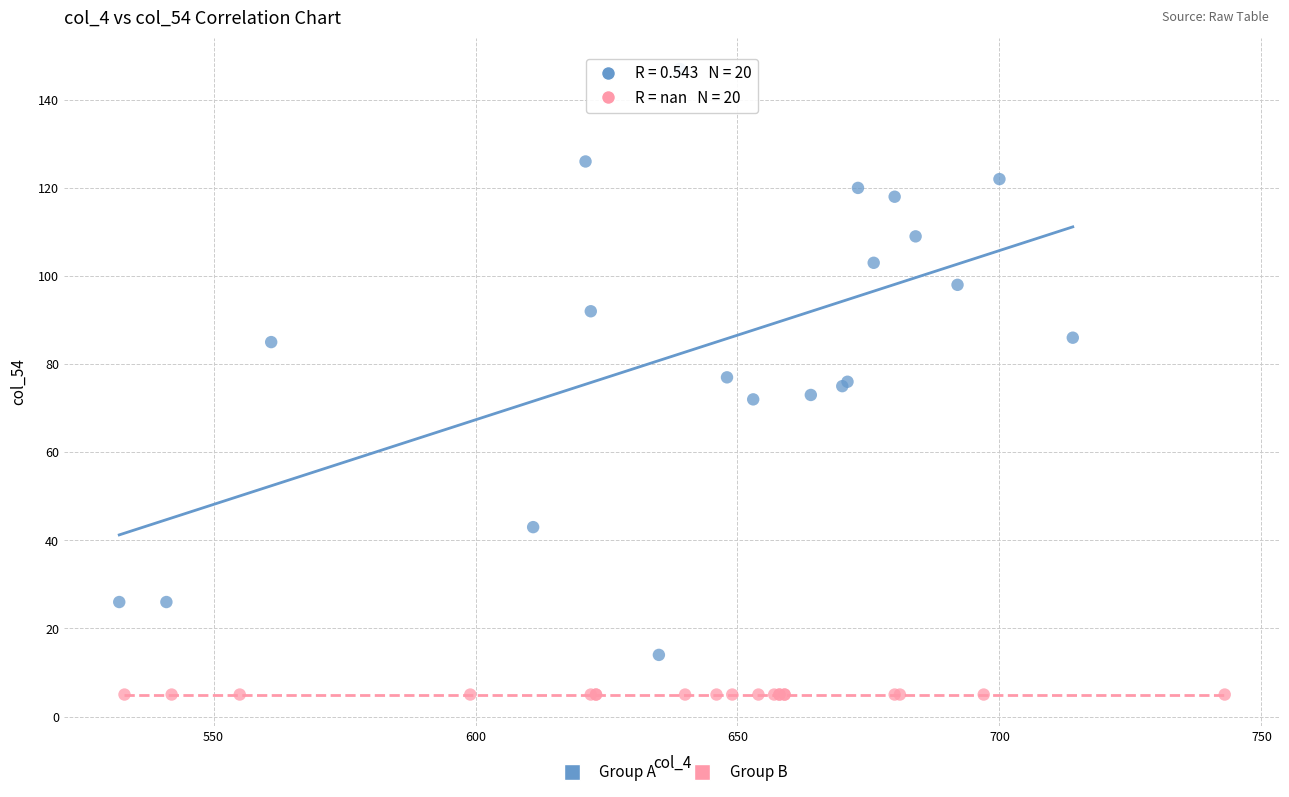

Which series reaches the minimum Y coordinate?

Group B